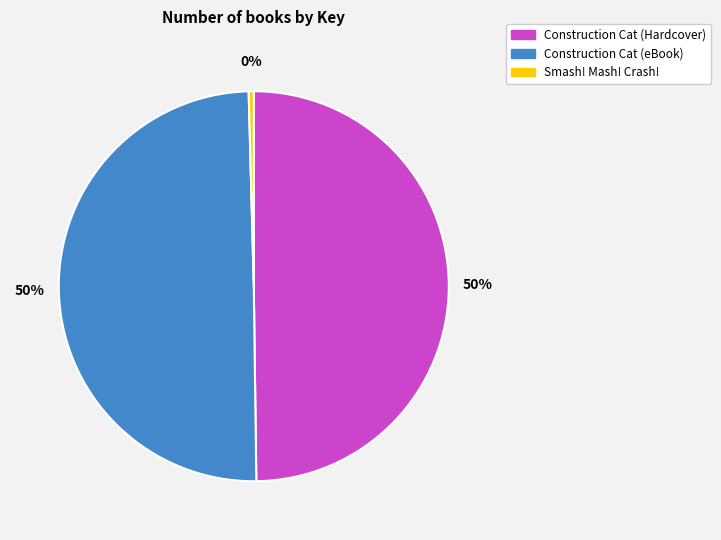

To the nearest percent, what is the average slice percentage?

33%